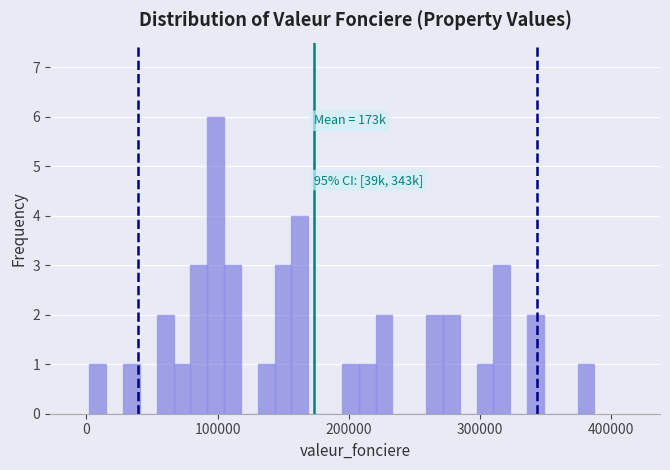

Around what value on the x-axis is the tallest bar? Give the approximate position of its centre, as read against the axis.

100000